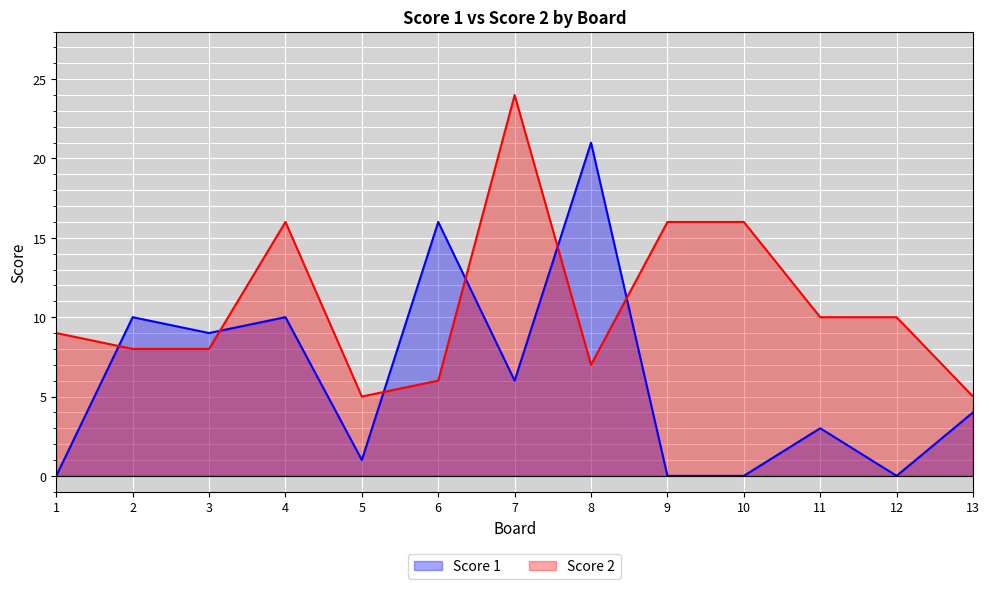

Where is the first local maximum for Score 1?

2